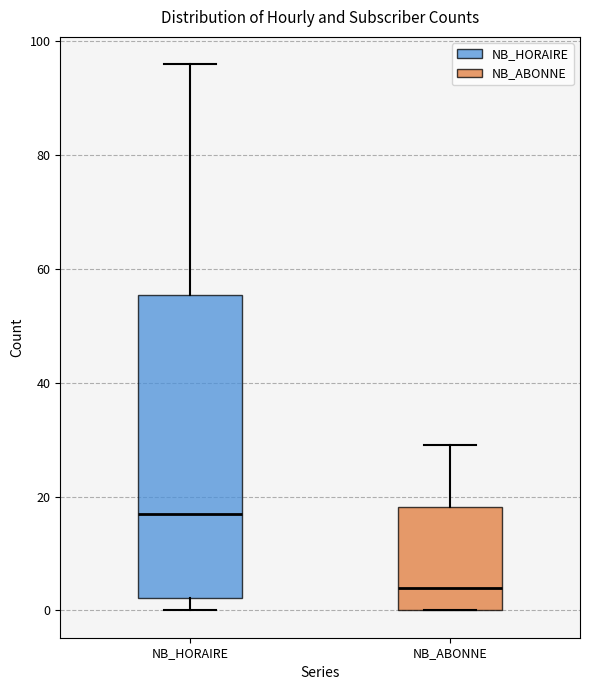

Reading left to right, read every box against the y-axis: the position of its median line, the range the box covers, and the ends of its whiskers. The values are not printed on the chart, so give them approximately, as read against the axis.

NB_HORAIRE: median 18, box 2 to 56, whiskers 0 to 96
NB_ABONNE: median 4, box 0 to 18, whiskers 0 to 30